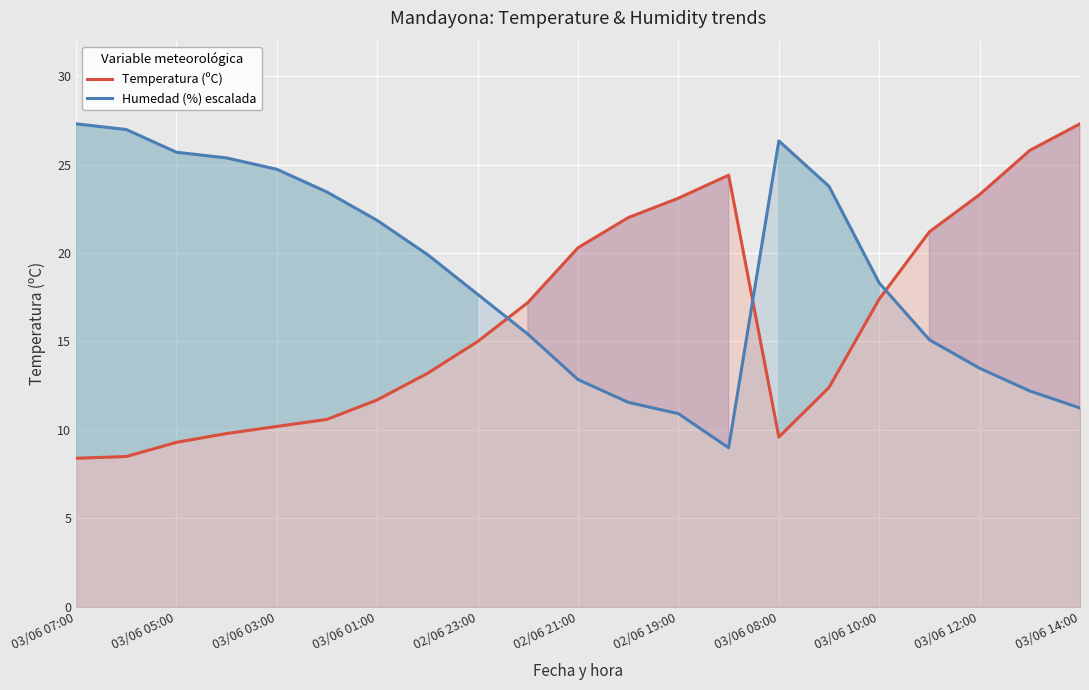

List the series in order of their peak value, lowest first.

Temperatura (ºC), Humedad (%) escalada